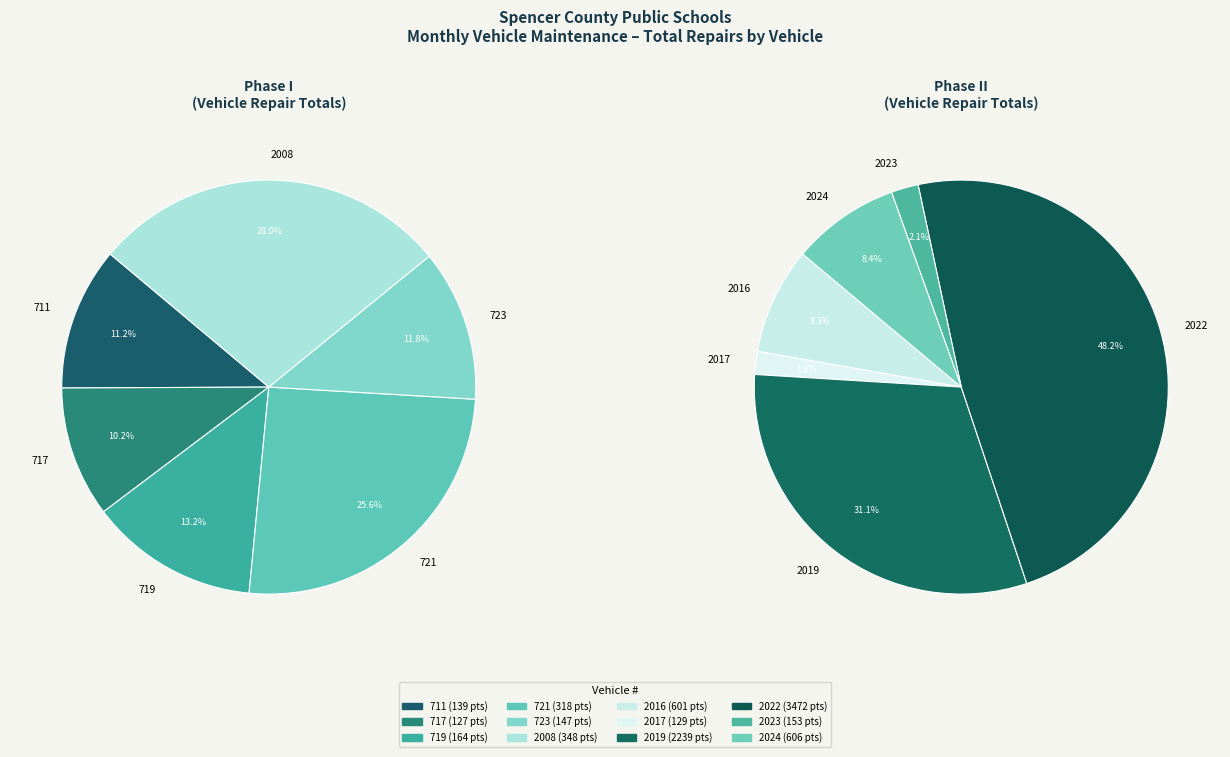

Count the number of slices in the pie.

12